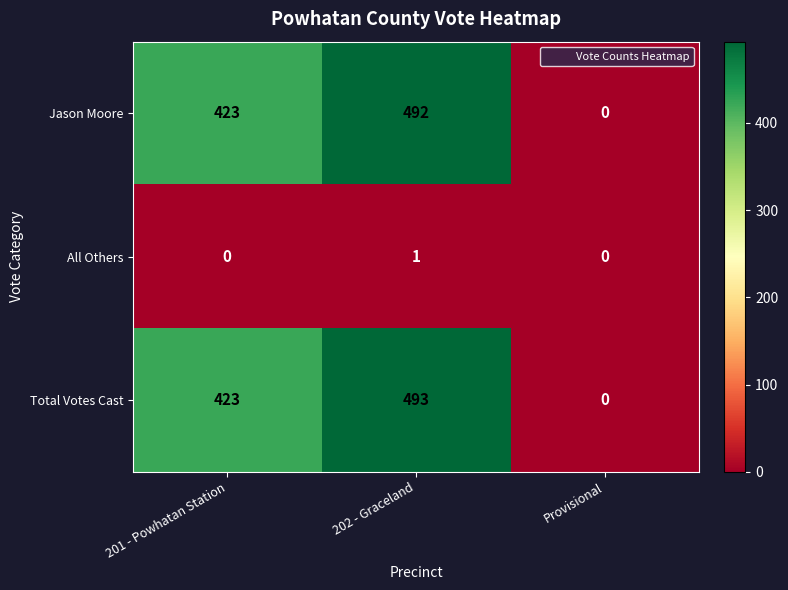

Reading left to right, transcribe all the data shown in this chart.

Jason Moore: 201 - Powhatan Station=423	202 - Graceland=492	Provisional=0
All Others: 201 - Powhatan Station=0	202 - Graceland=1	Provisional=0
Total Votes Cast: 201 - Powhatan Station=423	202 - Graceland=493	Provisional=0